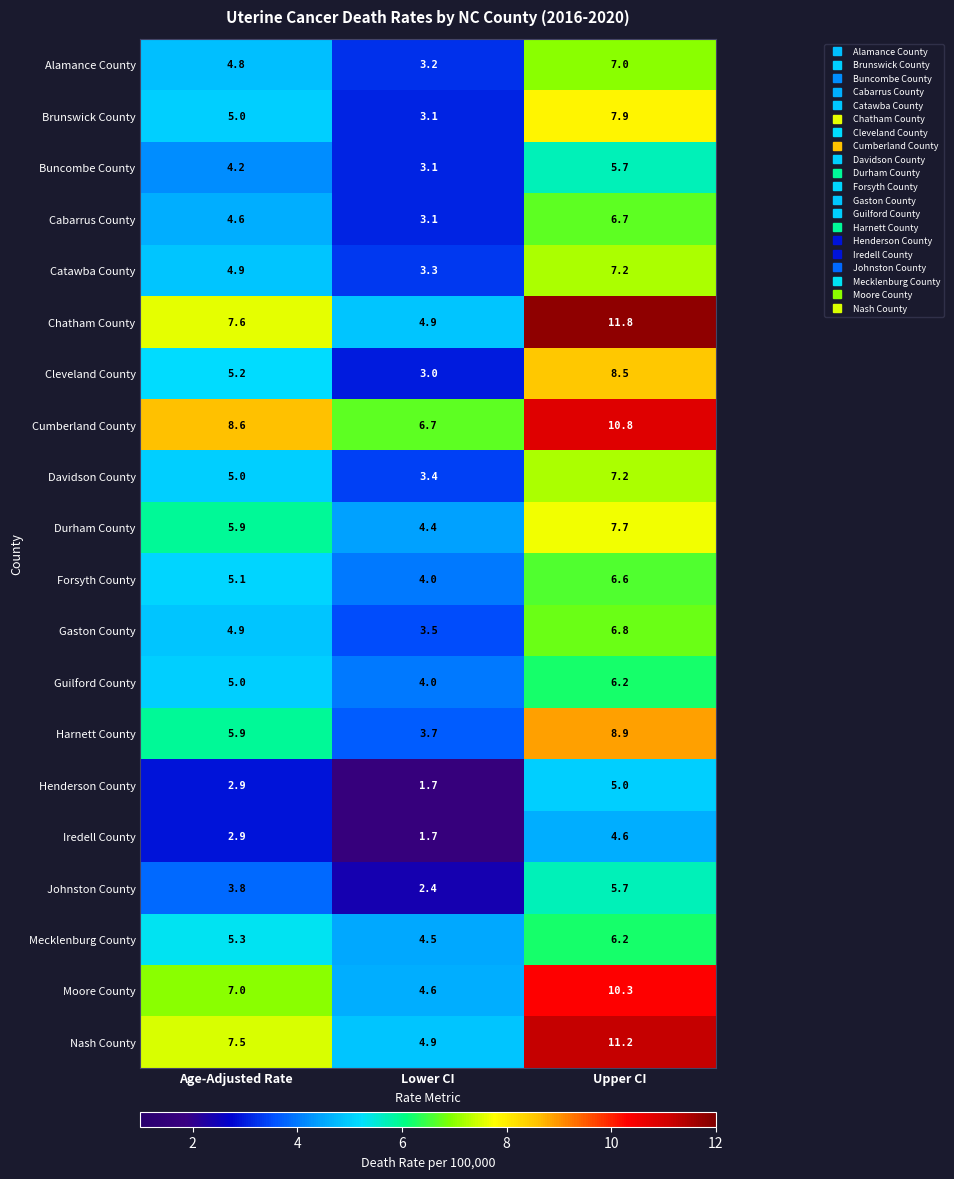

What is the minimum value shown in the chart?

1.7